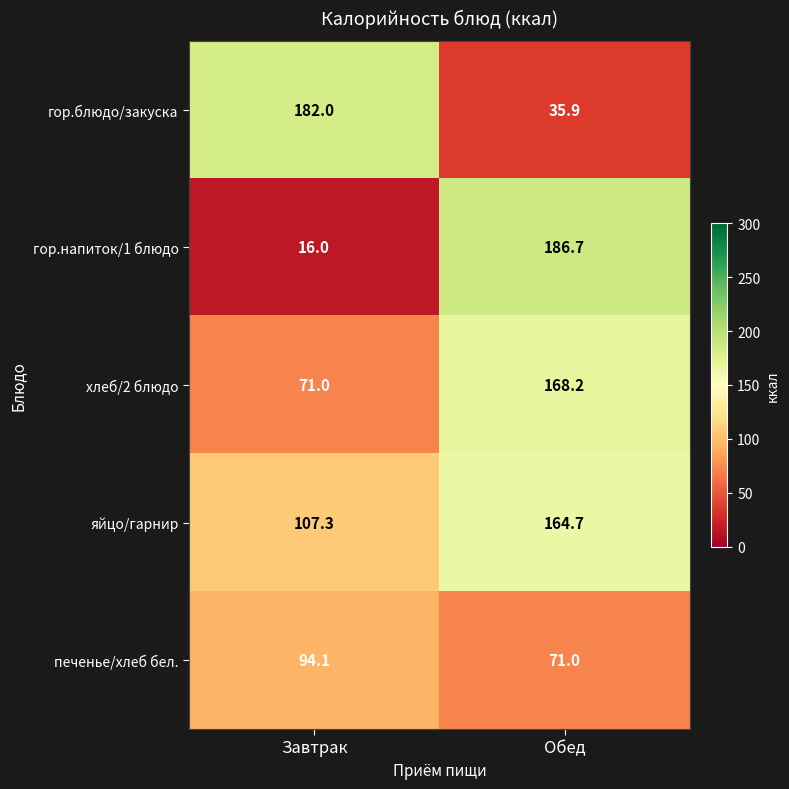

Reading left to right, list all the values displayed in this chart.

гор.блюдо/закуска: Завтрак=182.0	Обед=35.9
гор.напиток/1 блюдо: Завтрак=16.0	Обед=186.7
хлеб/2 блюдо: Завтрак=71.0	Обед=168.2
яйцо/гарнир: Завтрак=107.3	Обед=164.7
печенье/хлеб бел.: Завтрак=94.1	Обед=71.0